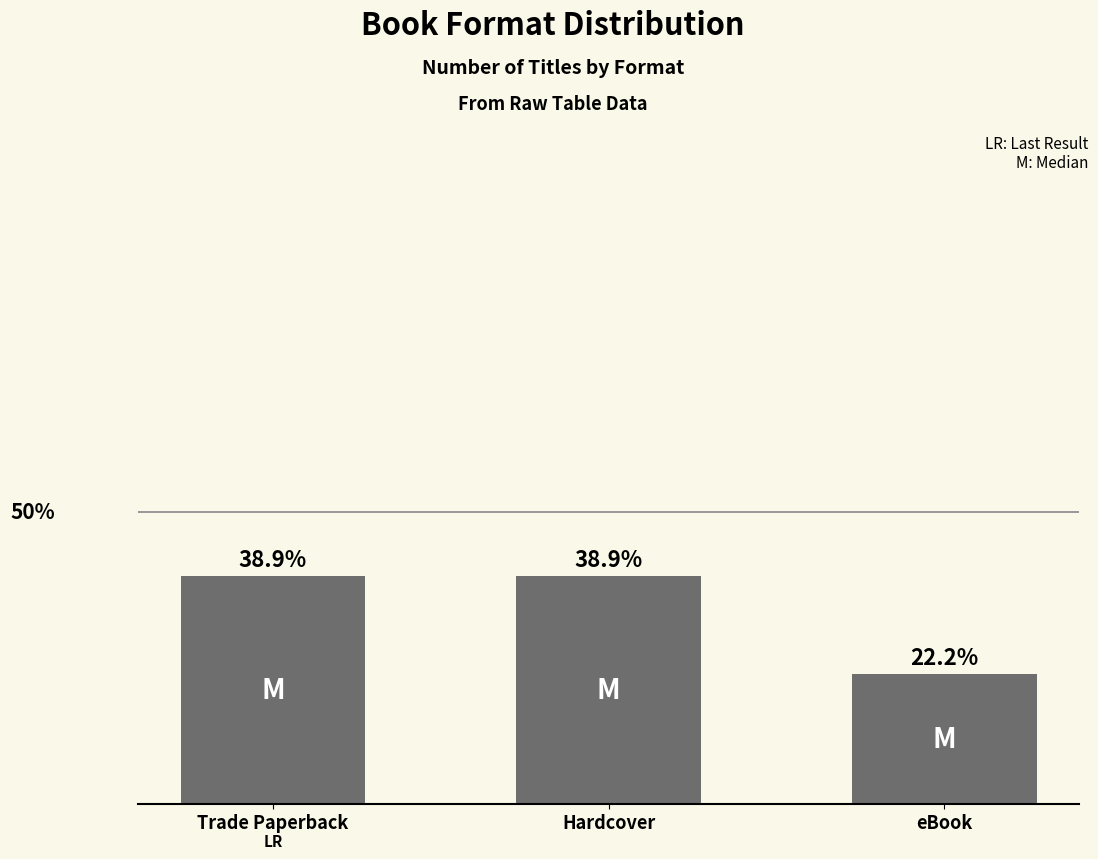

List the labels in order of value, smallest first.

eBook, Trade Paperback, Hardcover